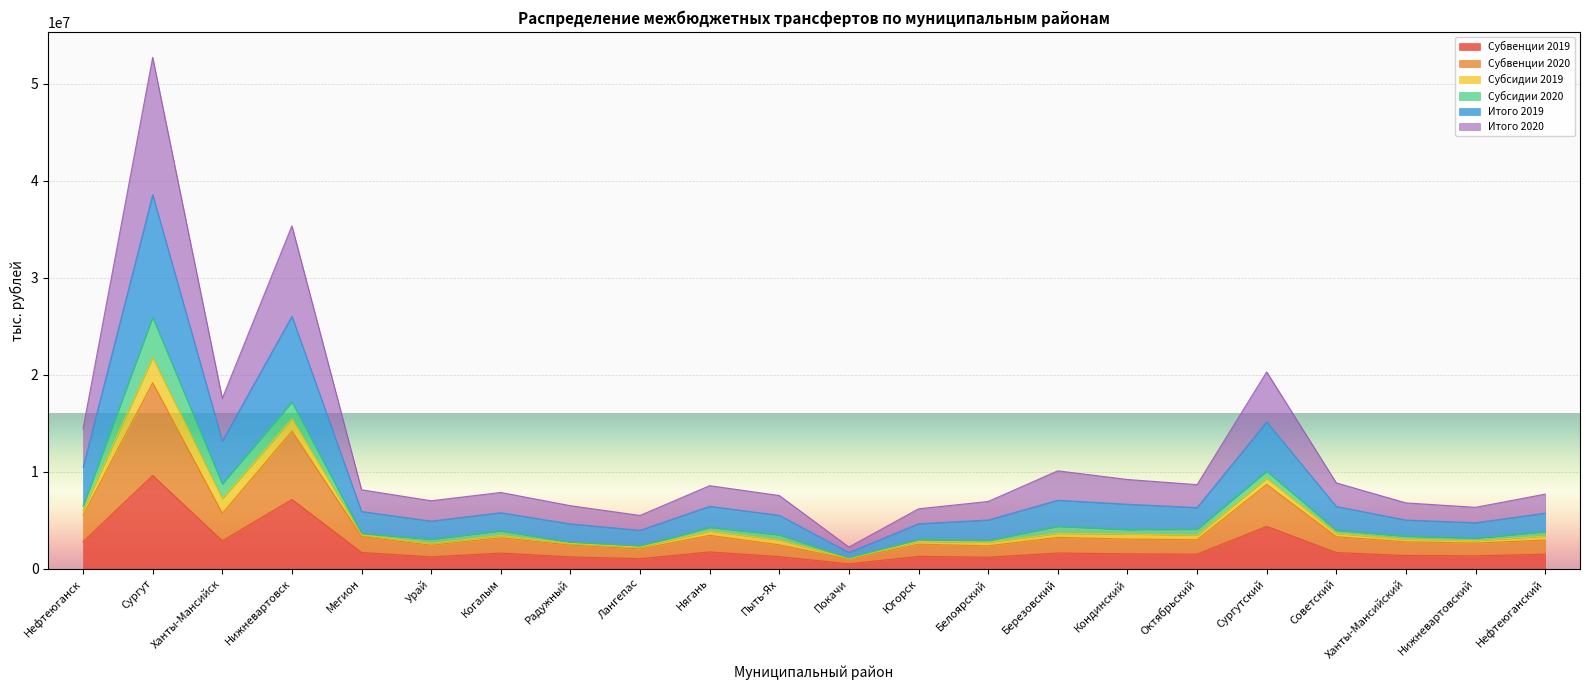

True or false: Итого 2020 and Субвенции 2020 intersect in this chart.

False